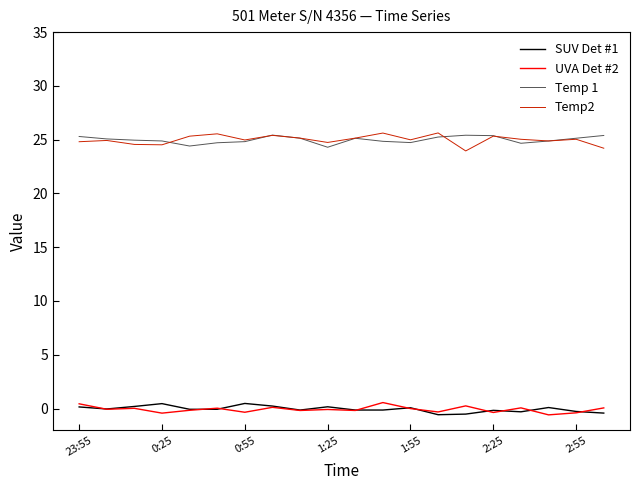

True or false: UVA Det #2 and Temp2 cross at least once.

False